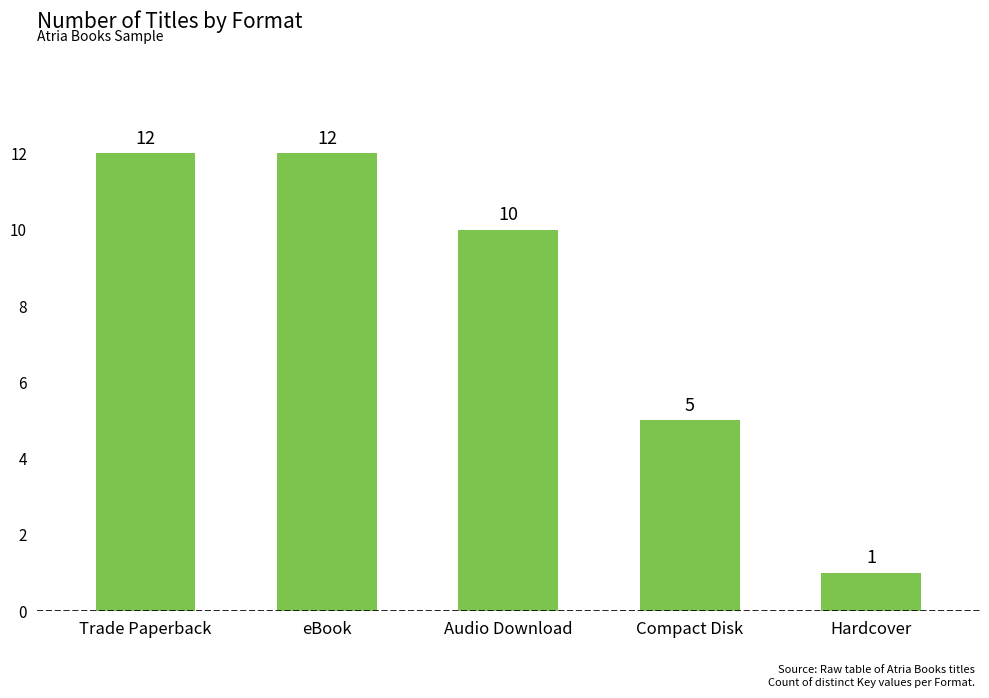

Reading left to right, list all the values displayed in this chart.

12	12	10	5	1